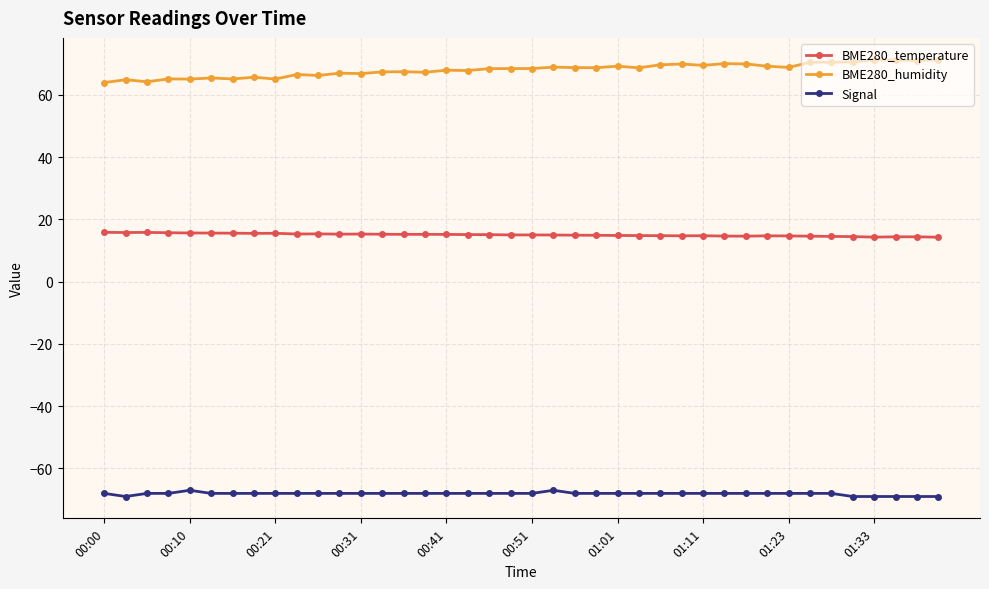

What is the value of the BME280_temperature point at the 16th from the left?

15.2